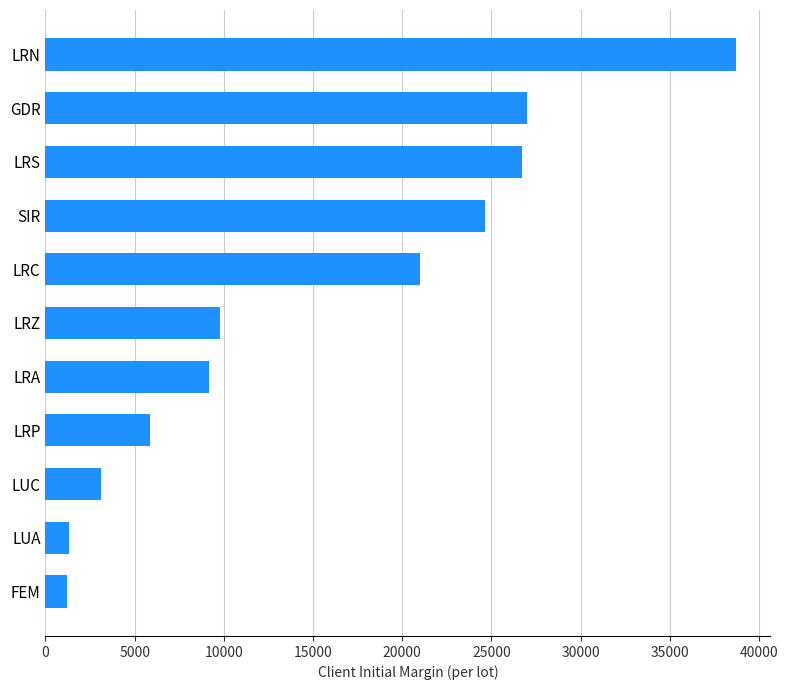

What is the change in value from LRC to LRS?

+5719